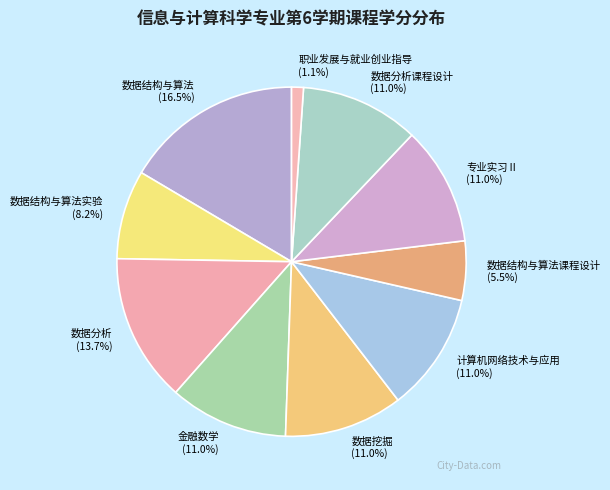

What percentage is the 计算机网络技术与应用 slice, to the nearest percent?

11%